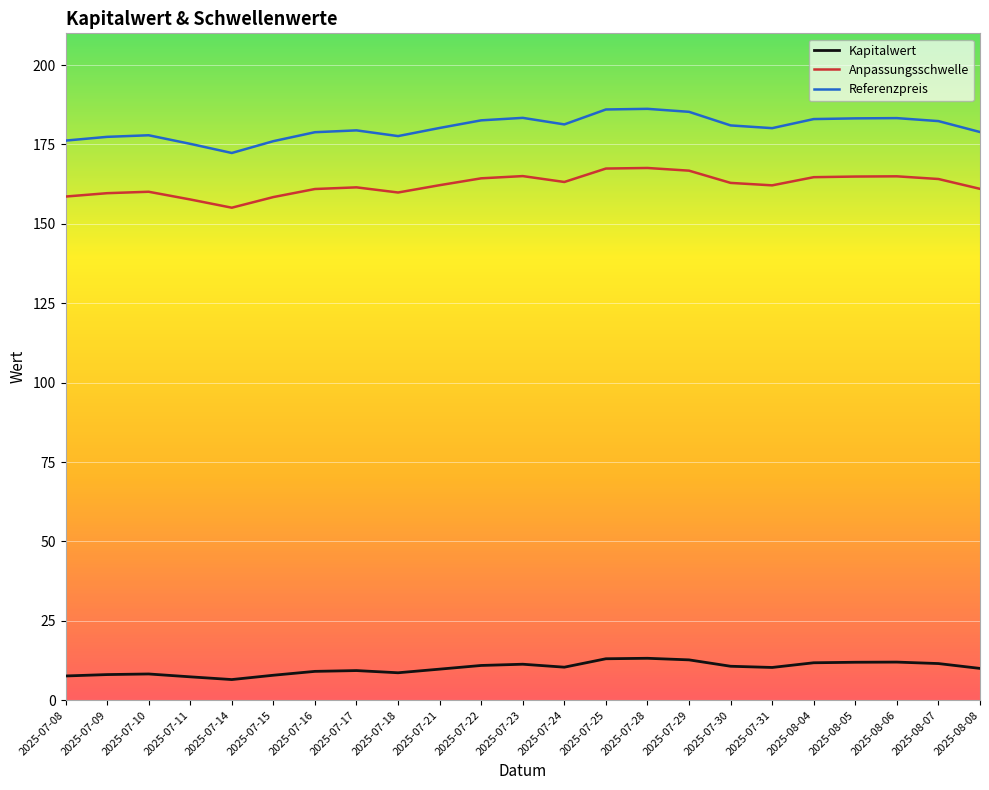

How many lines are shown in the chart?

3